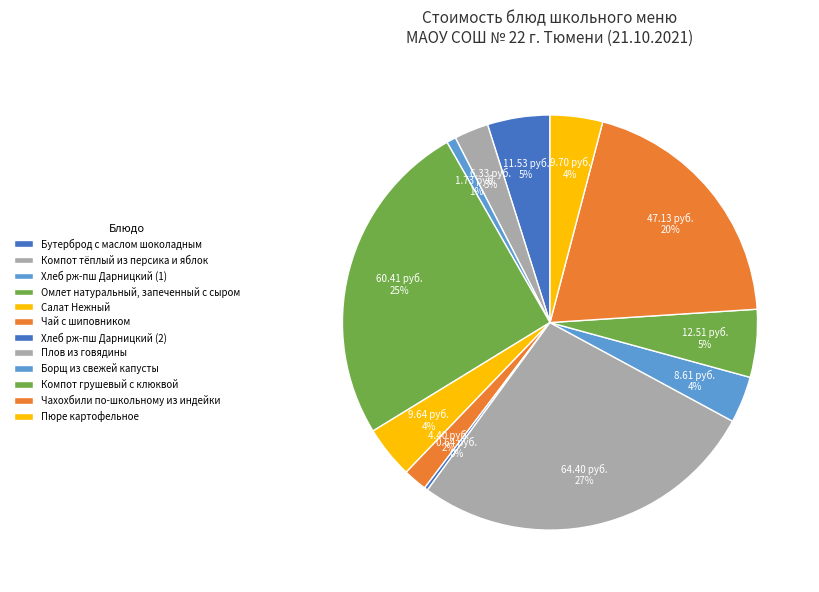

What is the change in value from Хлеб рж-пш Дарницкий (1) to Чахохбили по-школьному из индейки?

+45.4